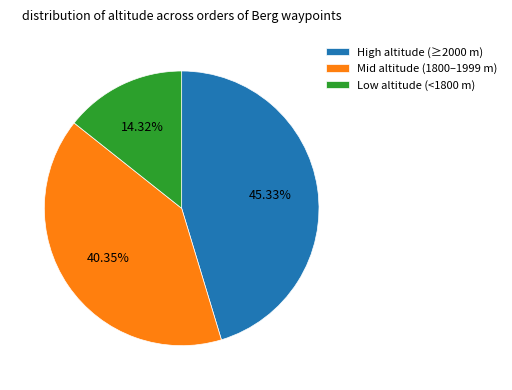

Is there any slice that represents more than half of the pie?

No